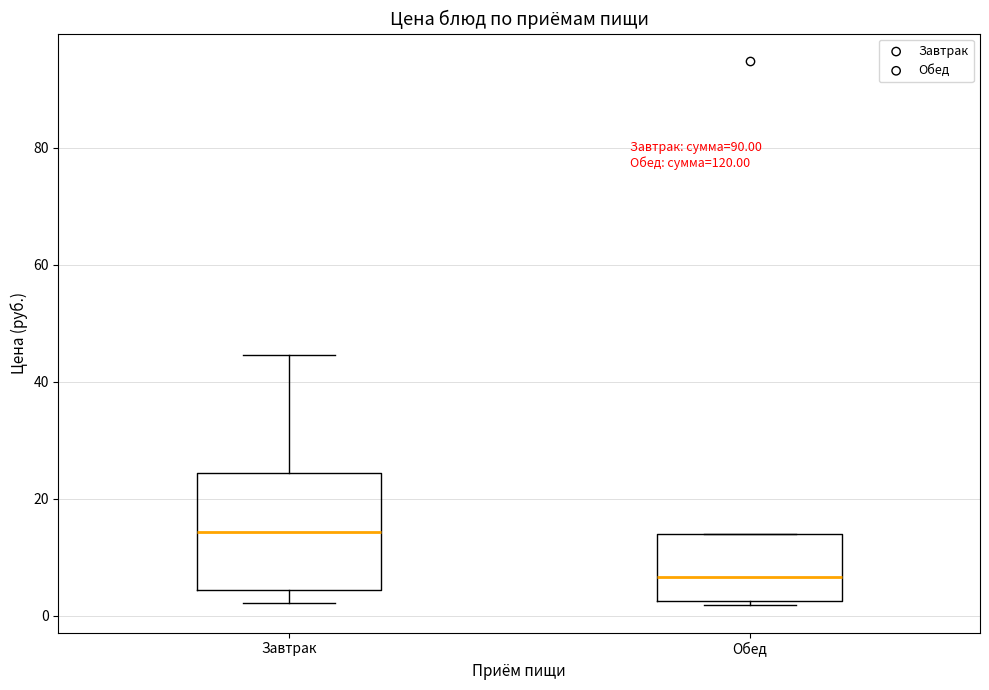

Comparing the boxes themselves (not the whiskers), which one is the tallest?

Завтрак